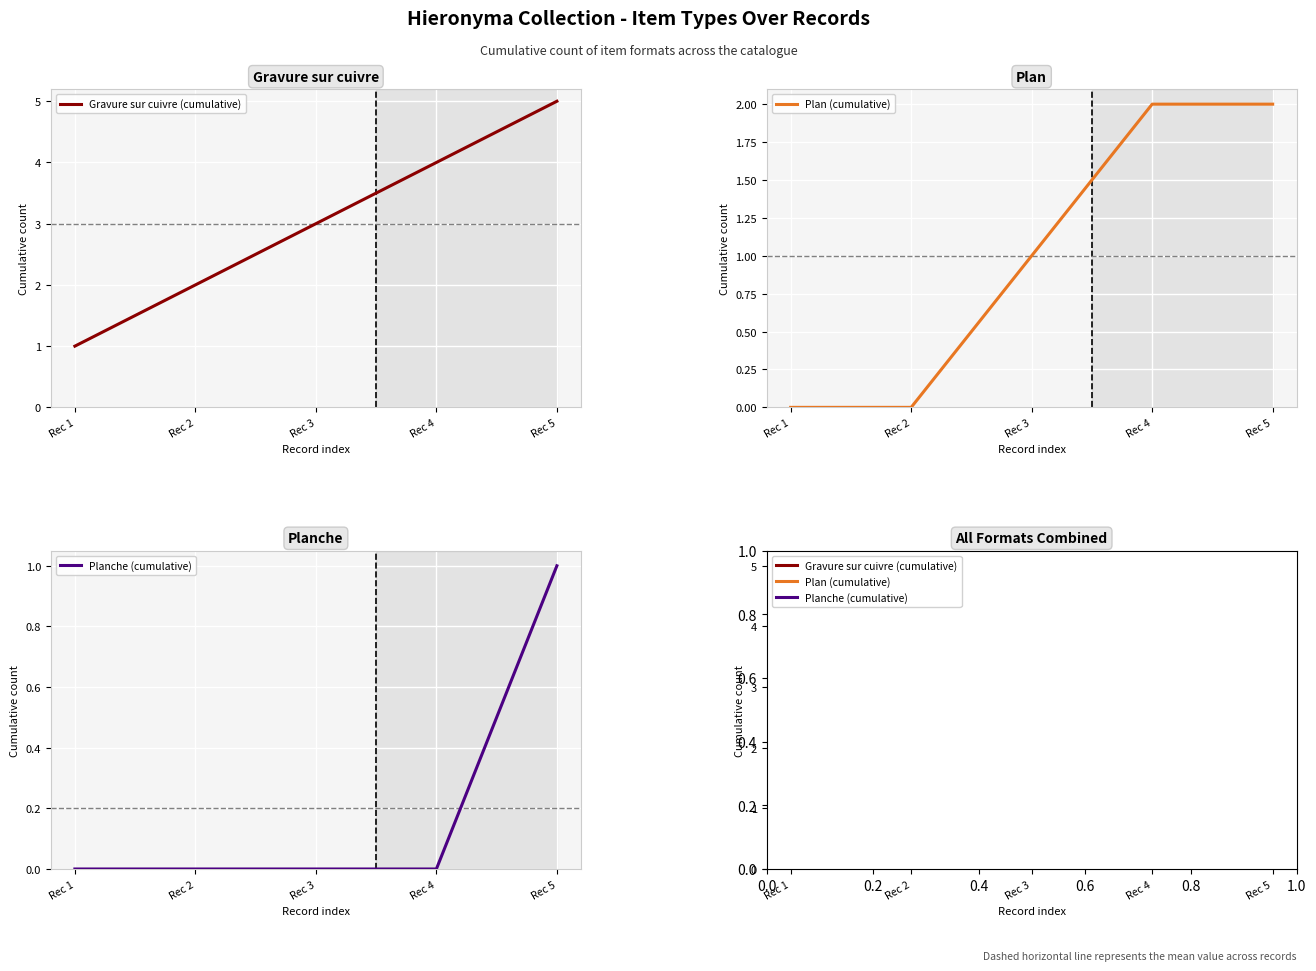

True or false: Planche (cumulative) and Gravure sur cuivre (cumulative) cross at least once.

False